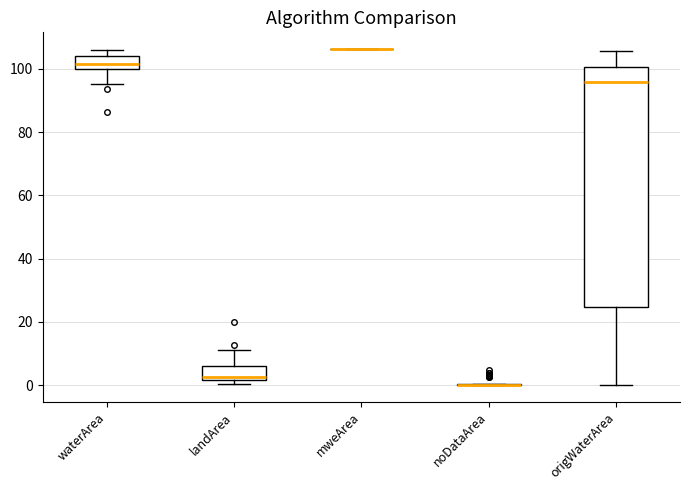

Reading left to right, read every box against the y-axis: the position of its median line, the range the box covers, and the ends of its whiskers. The values are not printed on the chart, so give them approximately, as read against the axis.

waterArea: median 102, box 100 to 104, whiskers 96 to 106
landArea: median 2 (just above the box's lower edge), box 2 to 6, whiskers 0 to 12
mweArea: box collapsed to a line at 106, whiskers 106 to 106
noDataArea: box collapsed to a line at 0, whiskers 0 to 0
origWaterArea: median 96, box 24 to 100, whiskers 0 to 106